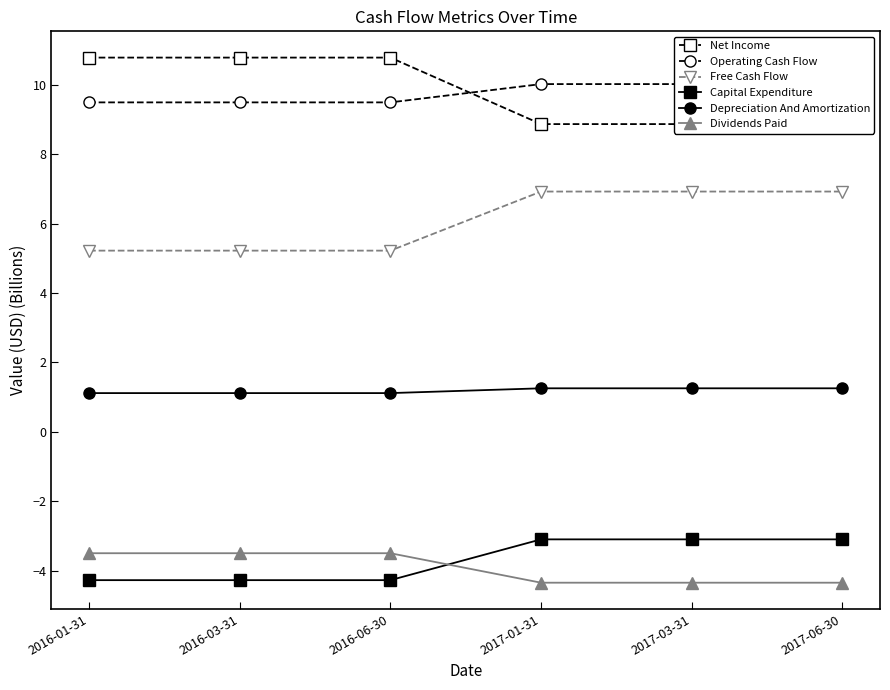

True or false: Capital Expenditure and Free Cash Flow intersect in this chart.

False